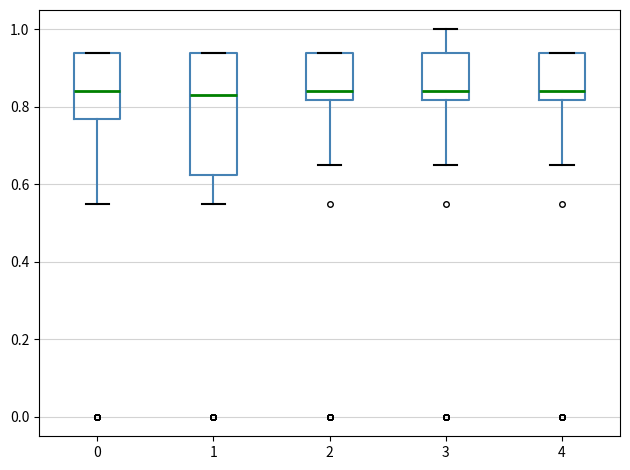

Which box is the tallest, from its lower edge to its upper edge?

1